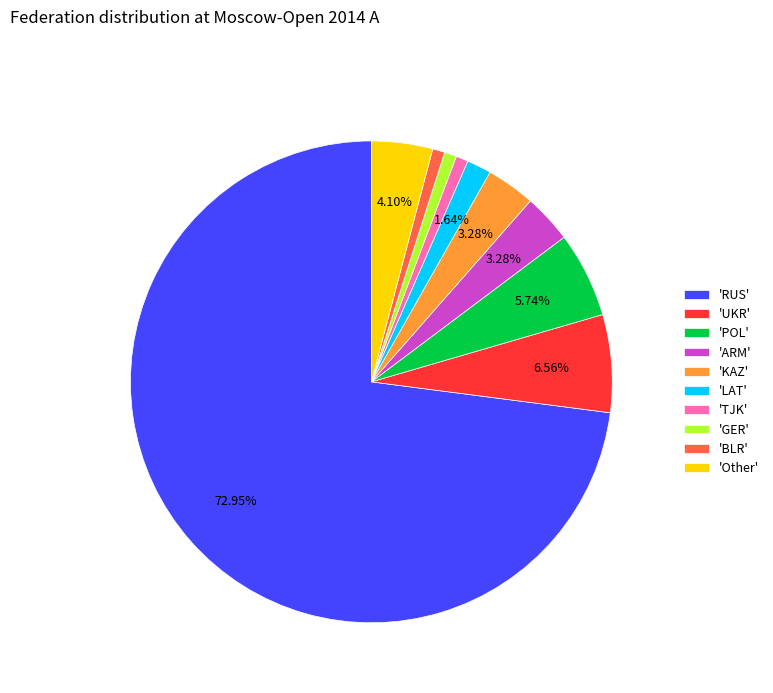

Is the sum of 'LAT' and 'GER' greater than half?

No